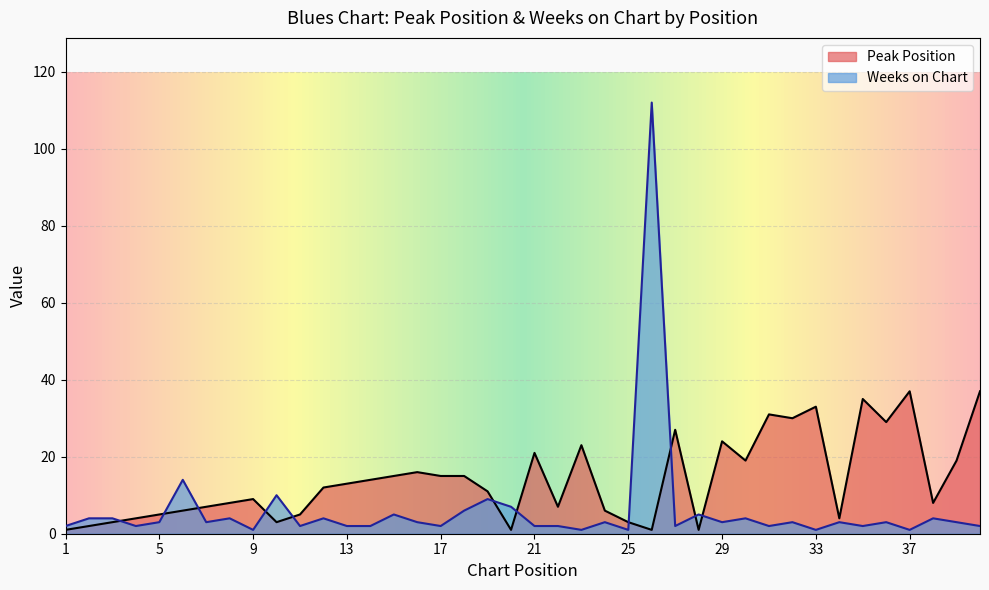

At which label is Peak Position closest to 19?

30